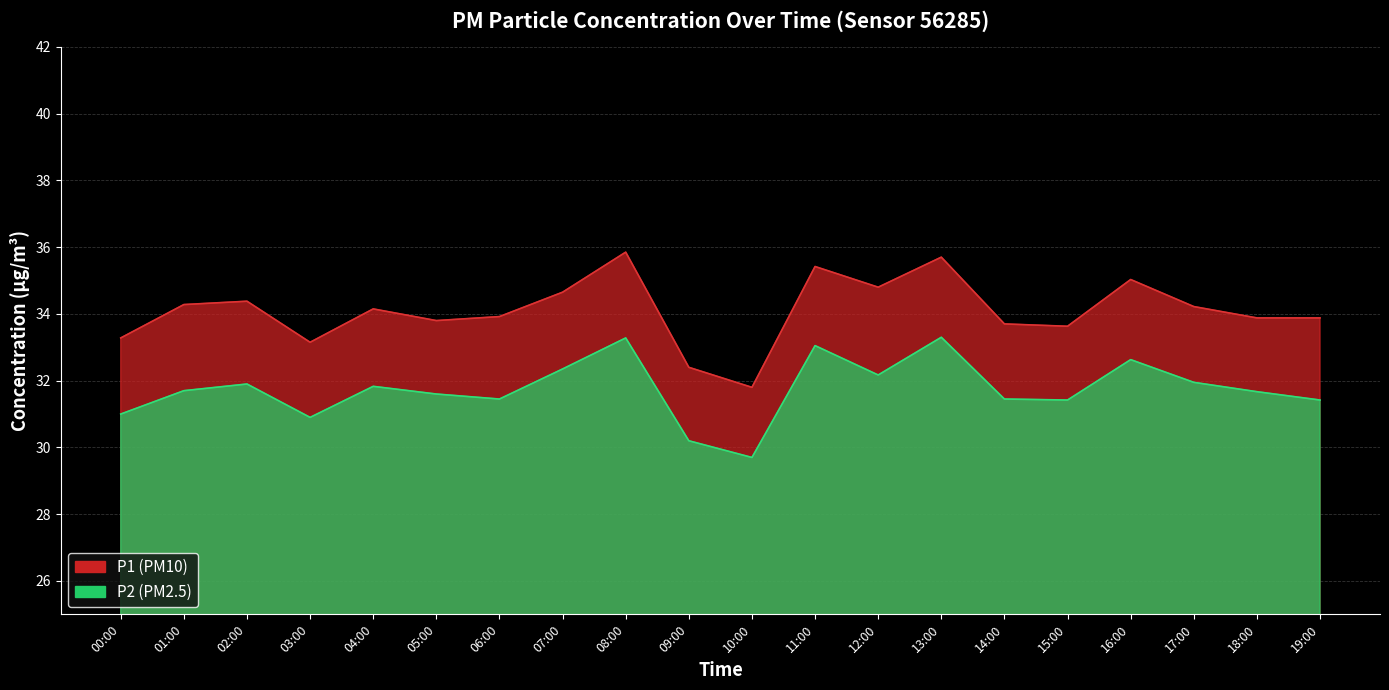

What are all the series names shown in the legend?

P1, P2